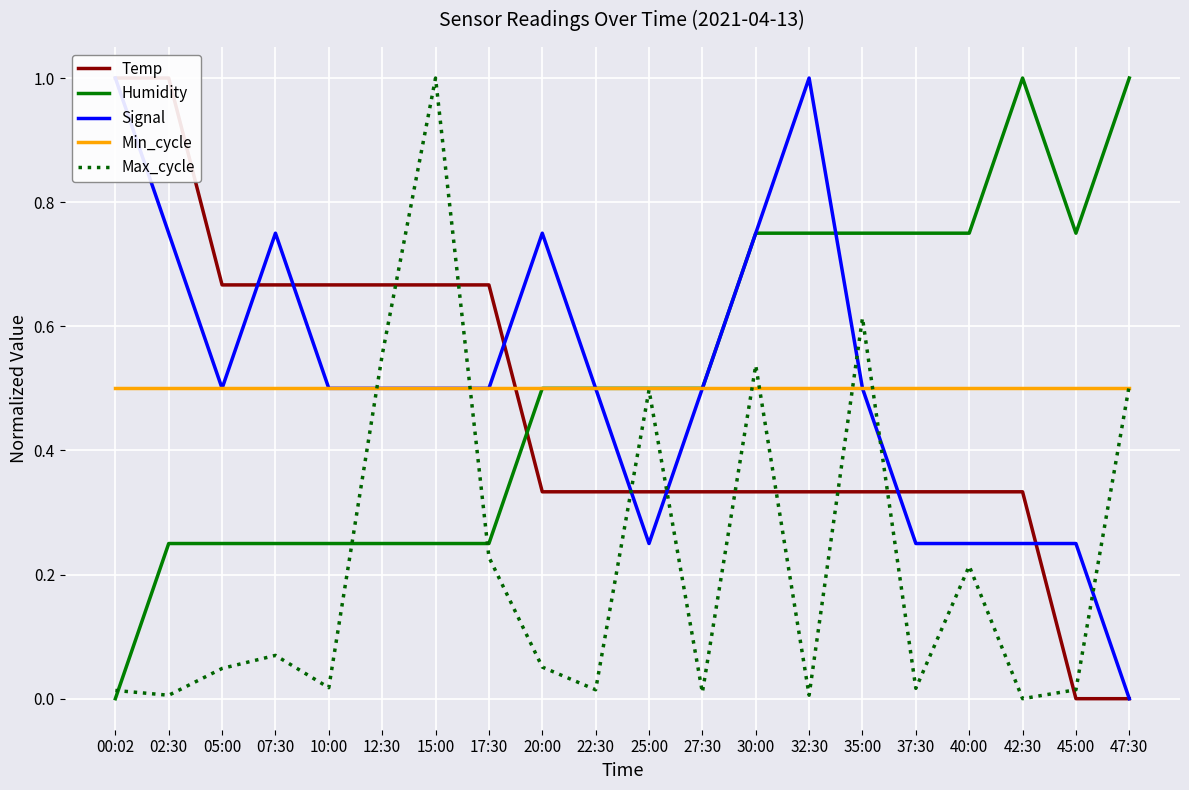

What is the spread (max minus min) of values at 15:00?

0.7